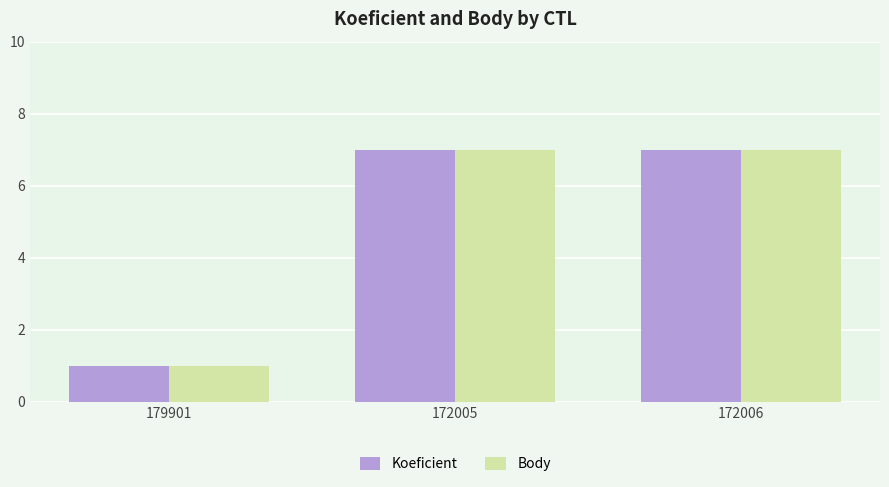

Reading left to right, list all the values displayed in this chart.

Koeficient: 179901=1	172005=7	172006=7
Body: 179901=1	172005=7	172006=7